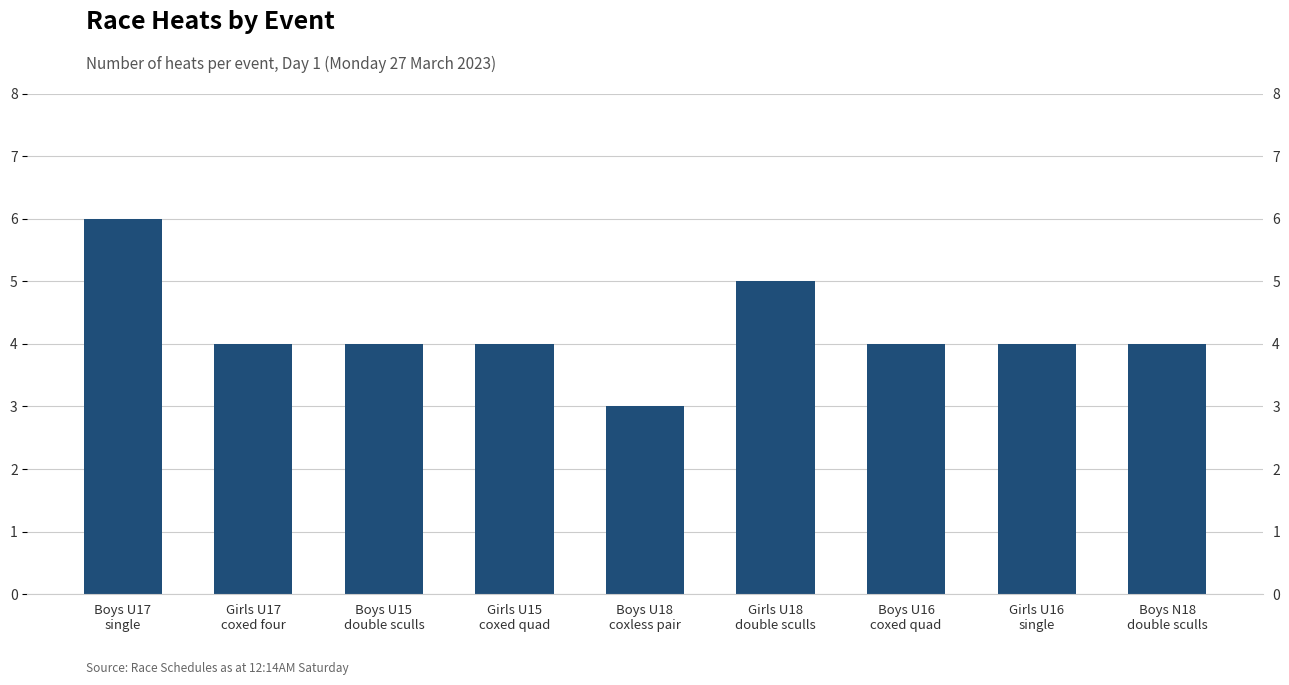

Does the chart contain any negative values?

No